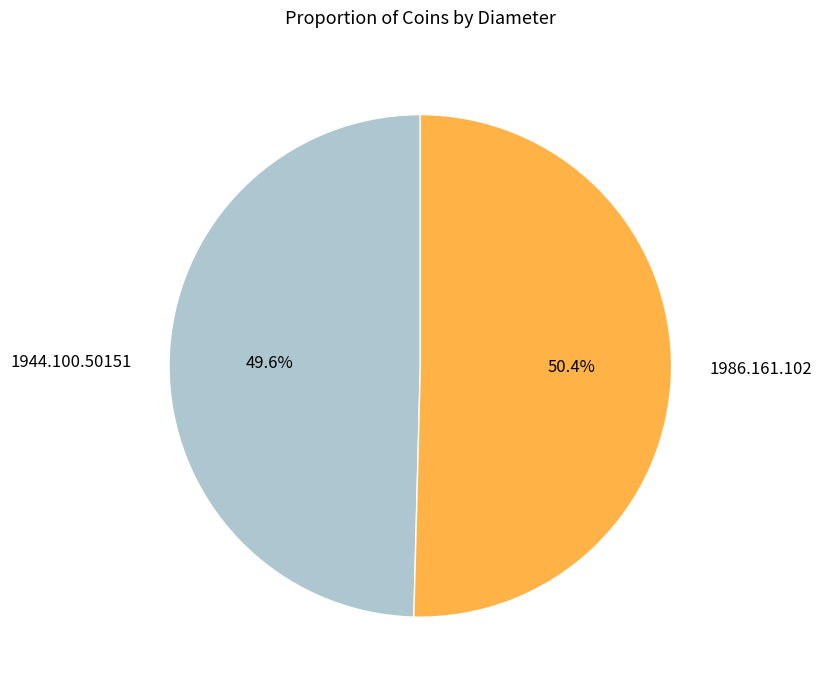

To the nearest percent, what is the difference between the 1986.161.102 and 1944.100.50151 slice percentages?

1%